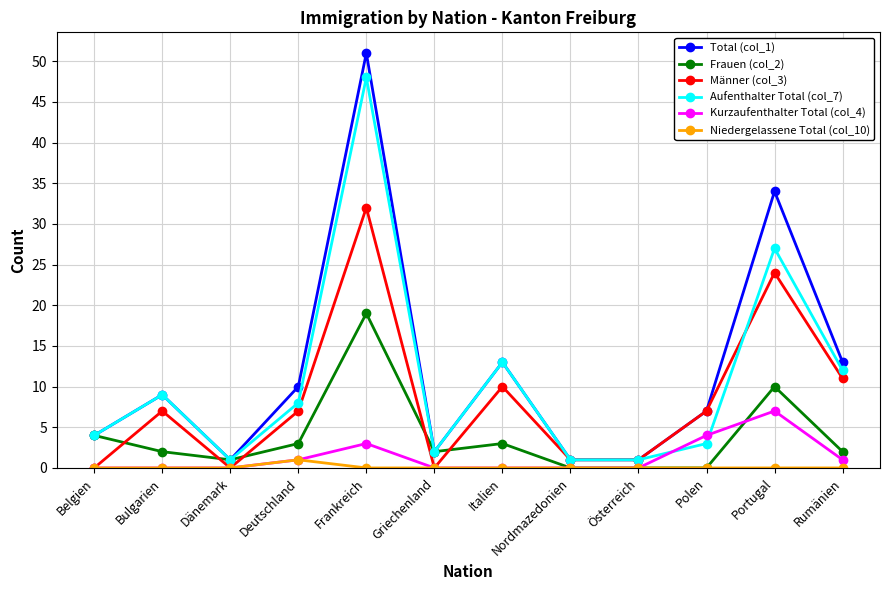

List the series in order of their peak value, highest first.

Total (col_1), Aufenthalter Total (col_7), Männer (col_3), Frauen (col_2), Kurzaufenthalter Total (col_4), Niedergelassene Total (col_10)